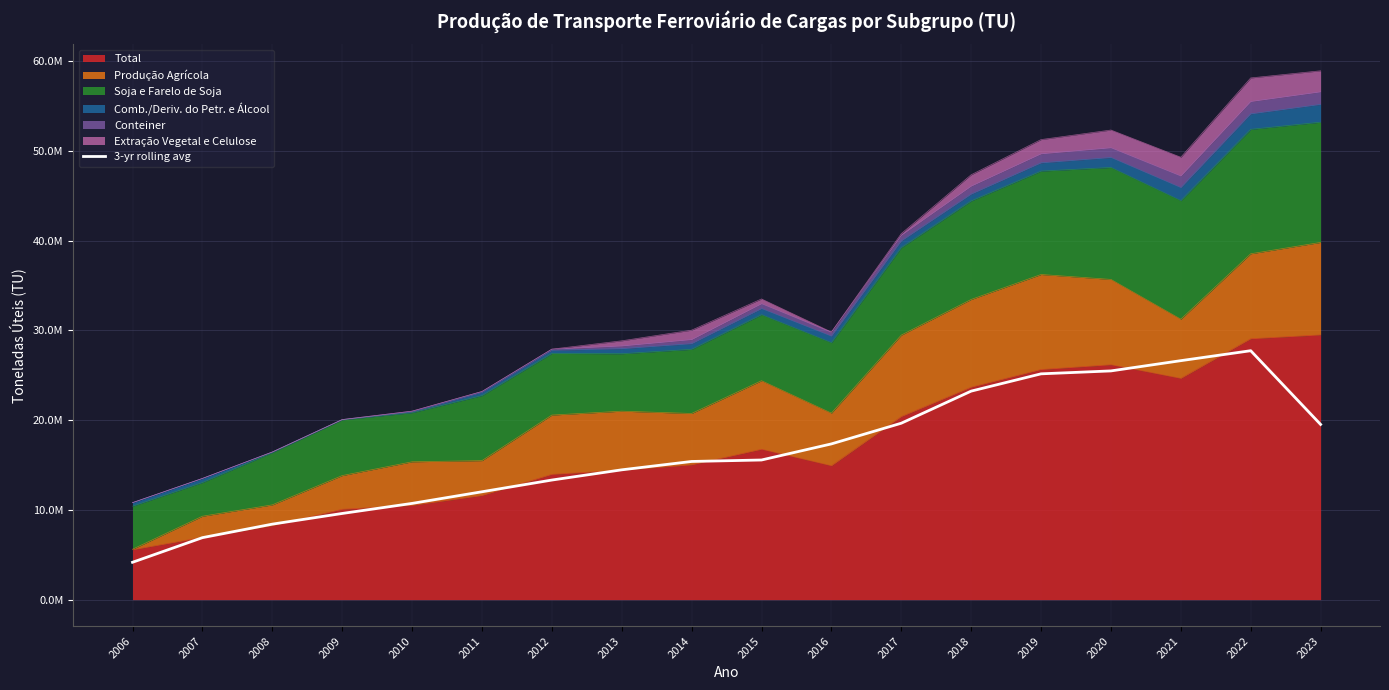

Where does the data first go above 15554430?

2015